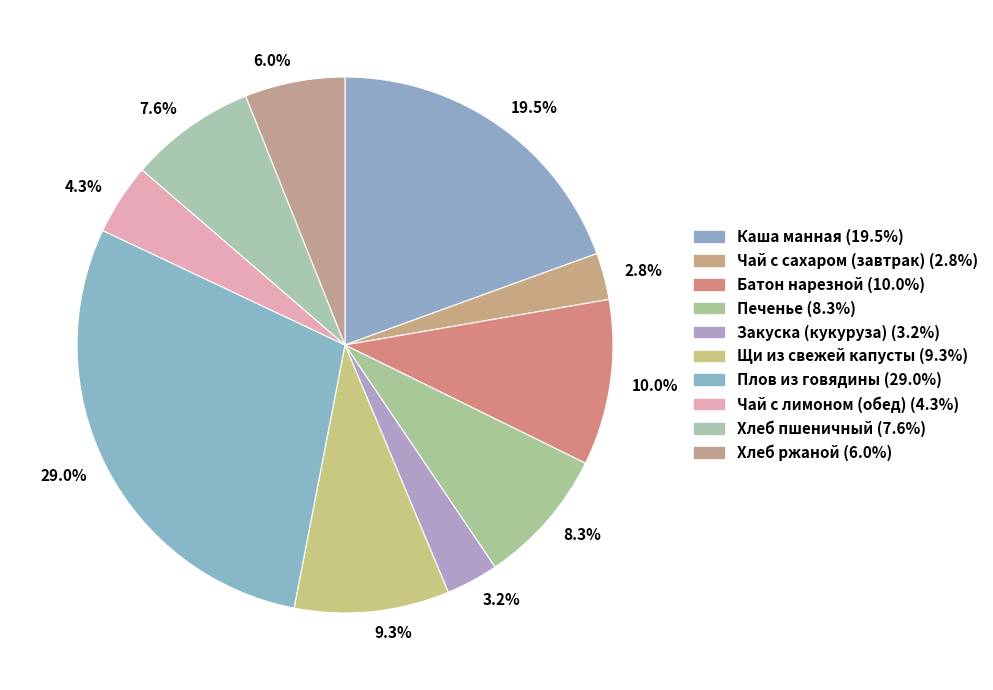

To the nearest percent, what percentage of the pie is Закуска (кукуруза)?

3%